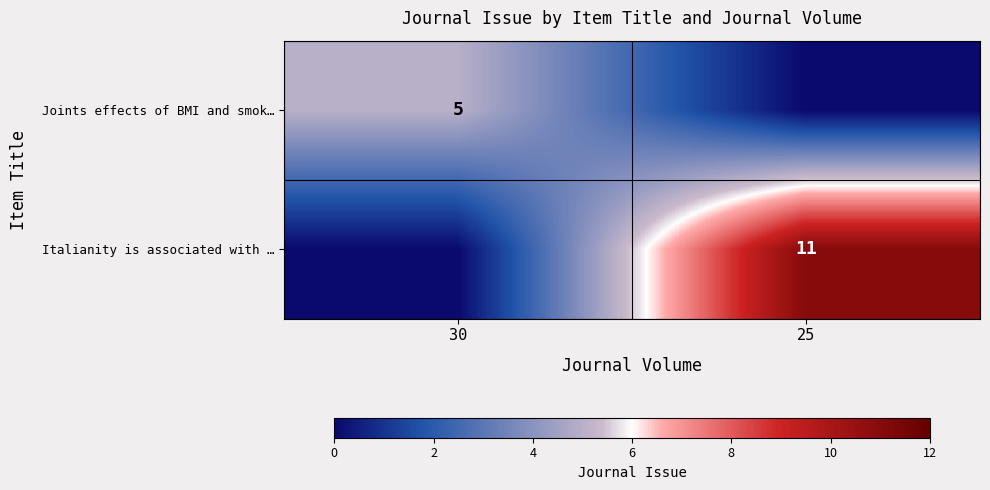

True or false: Joints effects of BMI and smok… has a value of 3 at 30.

False